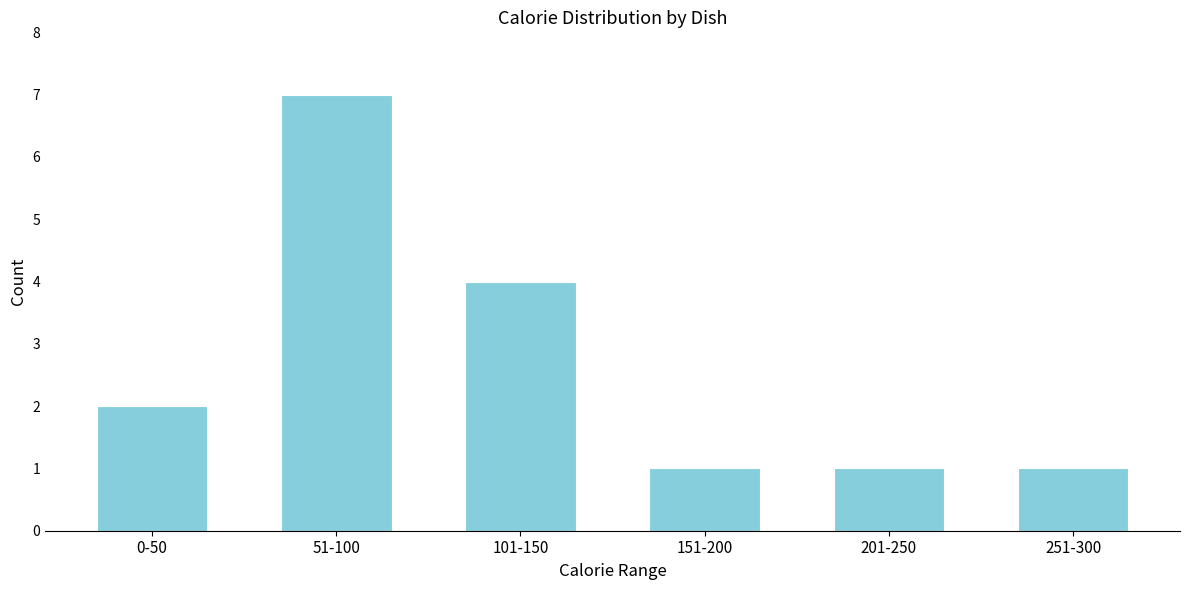

Reading left to right, extract all data points from this chart.

2	7	4	1	1	1